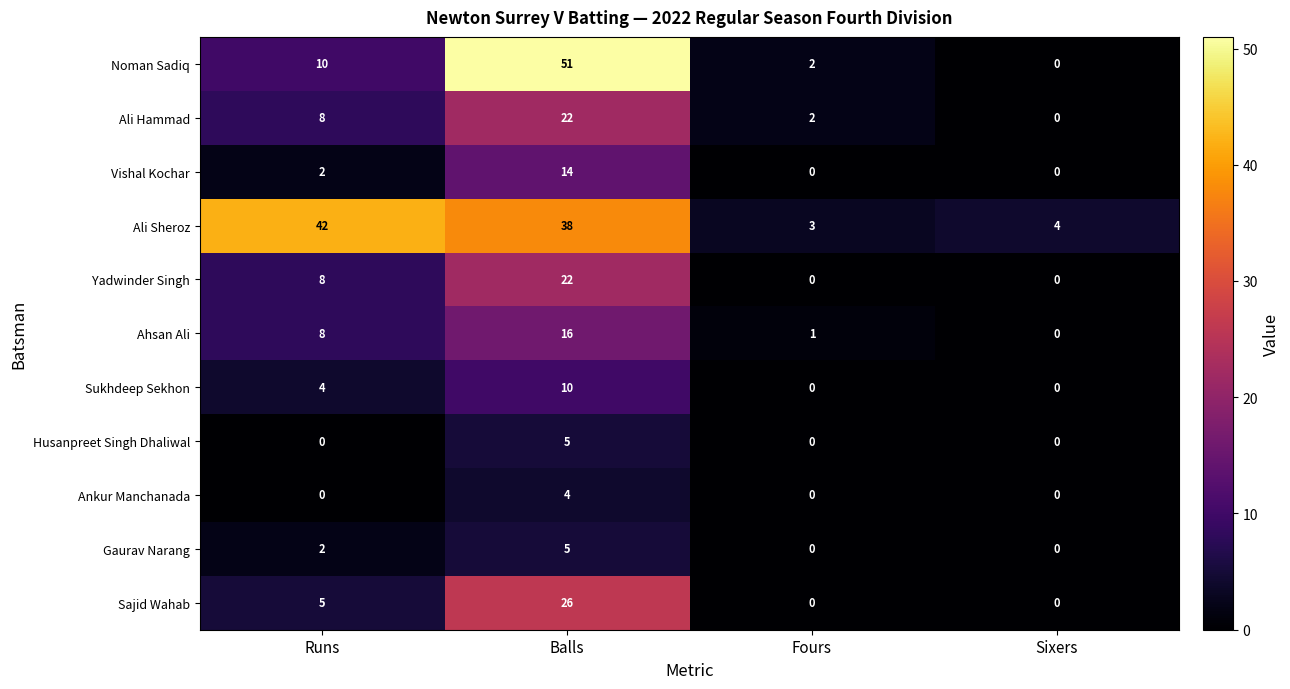

True or false: Vishal Kochar has a value of 6 at Sixers.

False